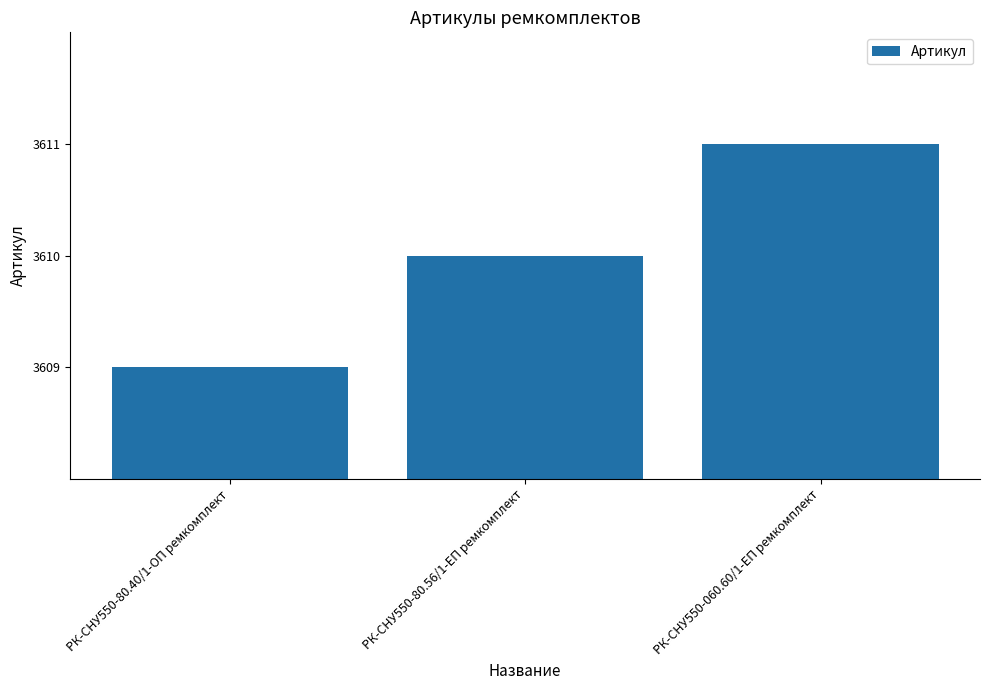

What position from the left is РК-СНУ550-80.40/1-ОП ремкомплект?

1